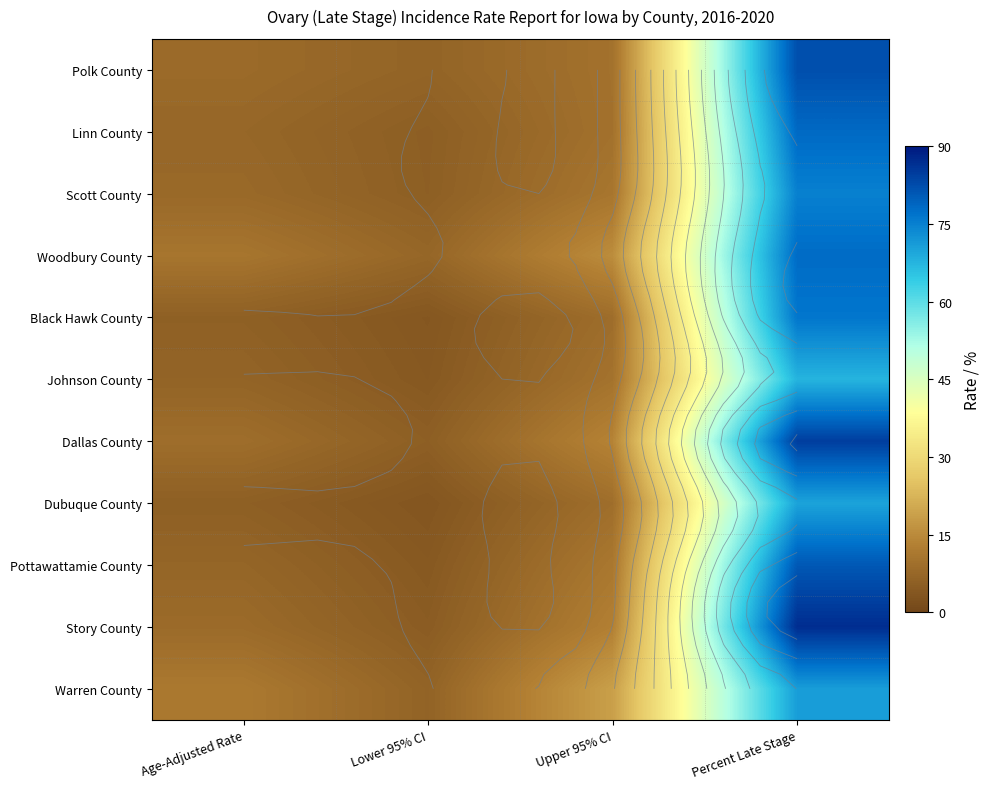

What is the difference between the maximum and minimum values in the Dubuque County series?

66.5